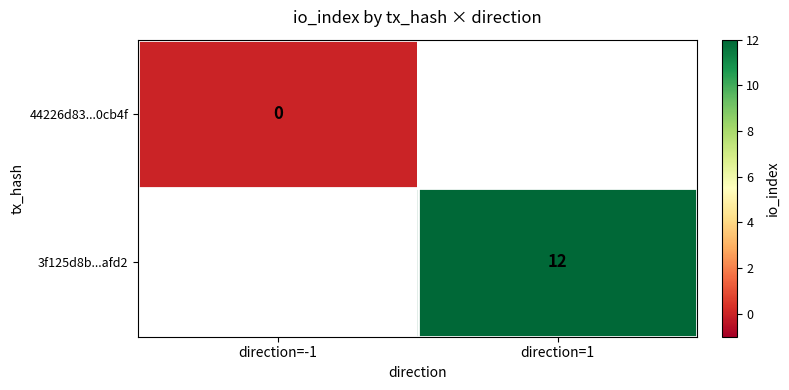

True or false: 3f125d8b...afd2 has a value of 20 at direction=1.

False